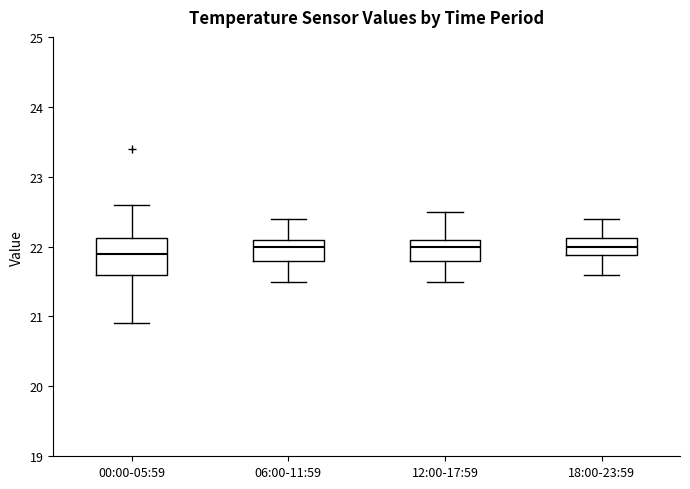

Where is the lower edge of the box for 00:00-05:59 on the y-axis? The values are not printed on the chart, so give them approximately, as read against the axis.

21.6